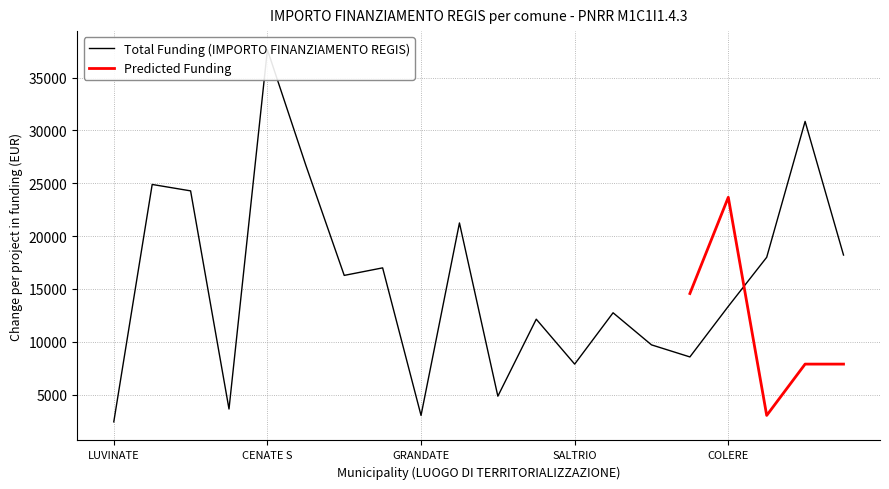

What is the smallest value displayed?

2428